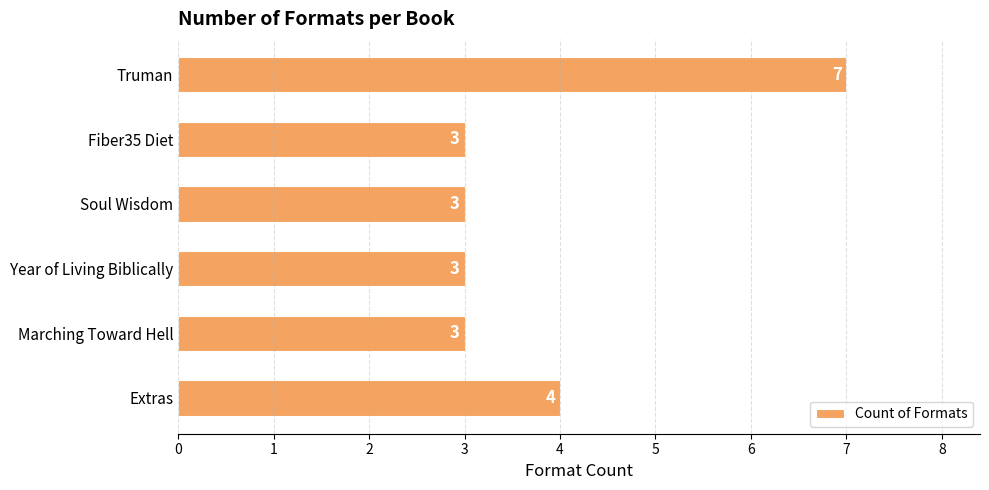

The value at Fiber35 Diet is 3. True or false?

True